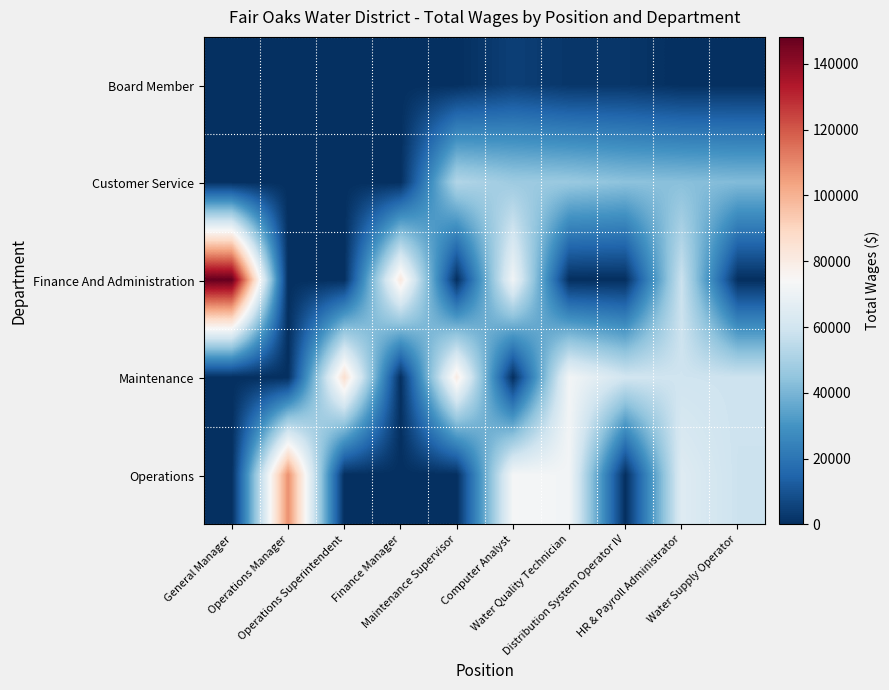

At Operations Superintendent, list the series in order from largest to smallest.

Maintenance, Board Member, Customer Service, Finance And Administration, Operations